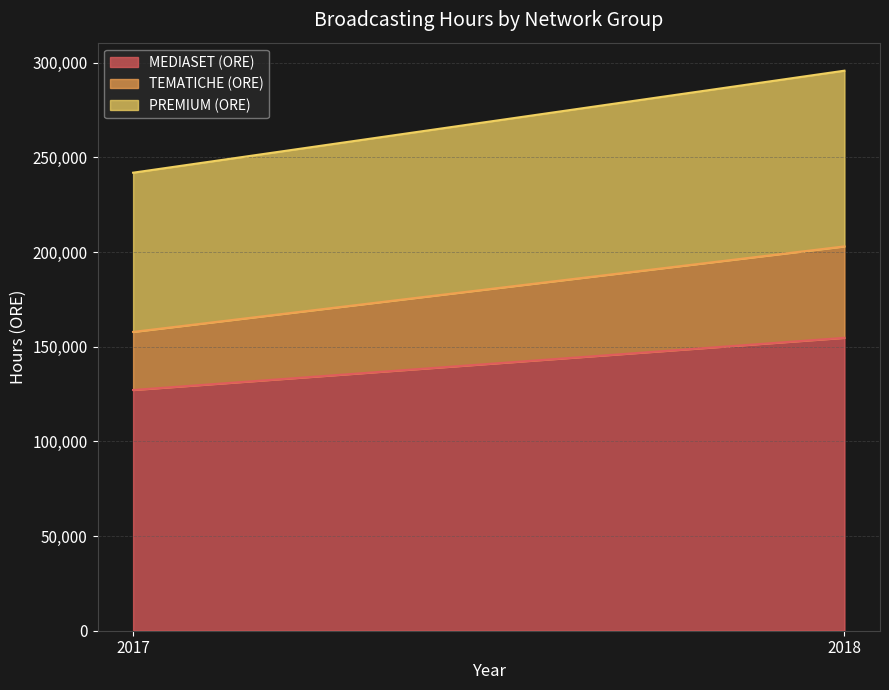

What are all the series names shown in the legend?

MEDIASET (ORE), TEMATICHE (ORE), PREMIUM (ORE)